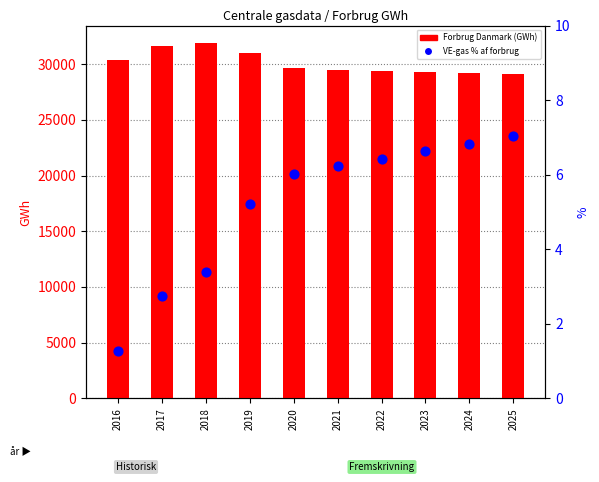

At how many categories does at least one series exceed 20445?

10